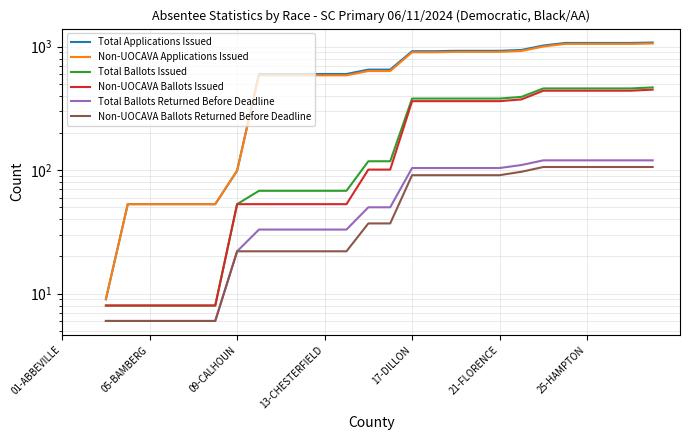

Does the chart display data point markers on the line(s)?

No